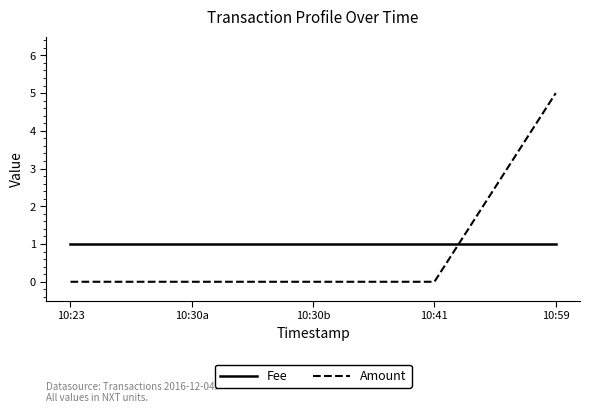

How many Amount values are between 0 and 1?

4